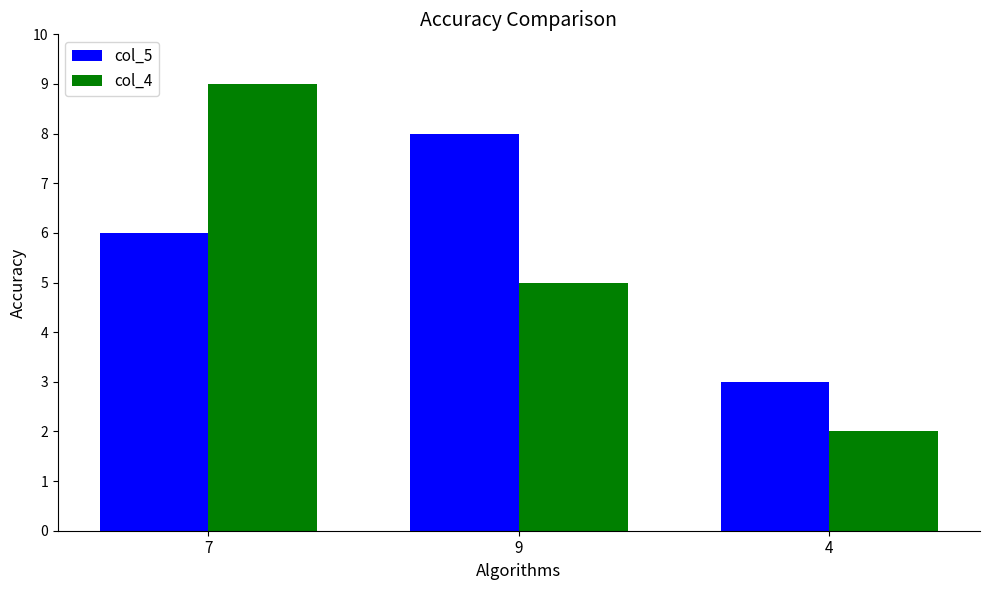

What position from the left is 4?

3